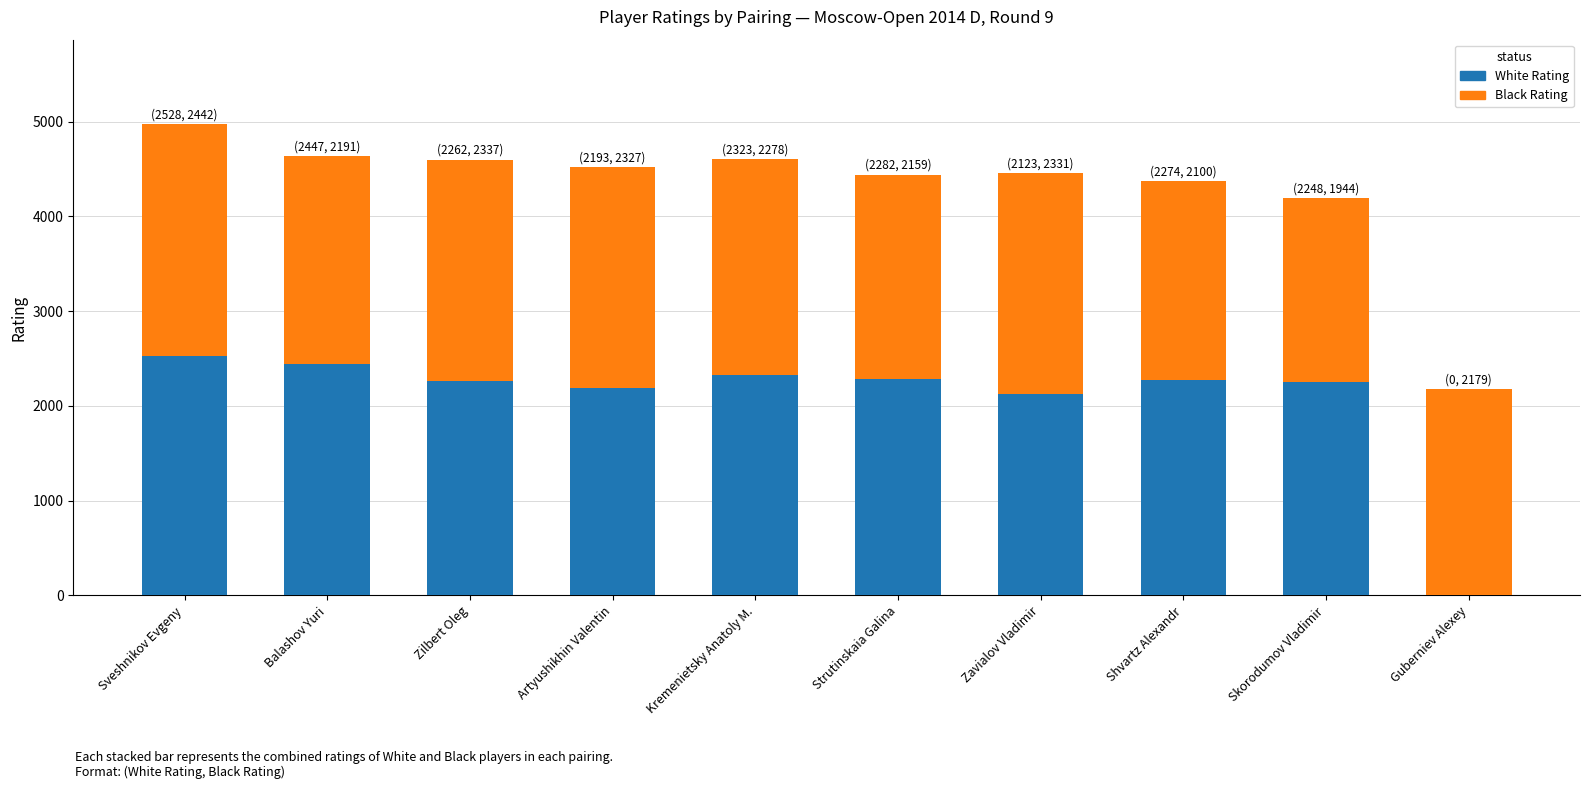

What is the difference between the White Rating values at Shvartz Alexandr and Zavialov Vladimir?

151